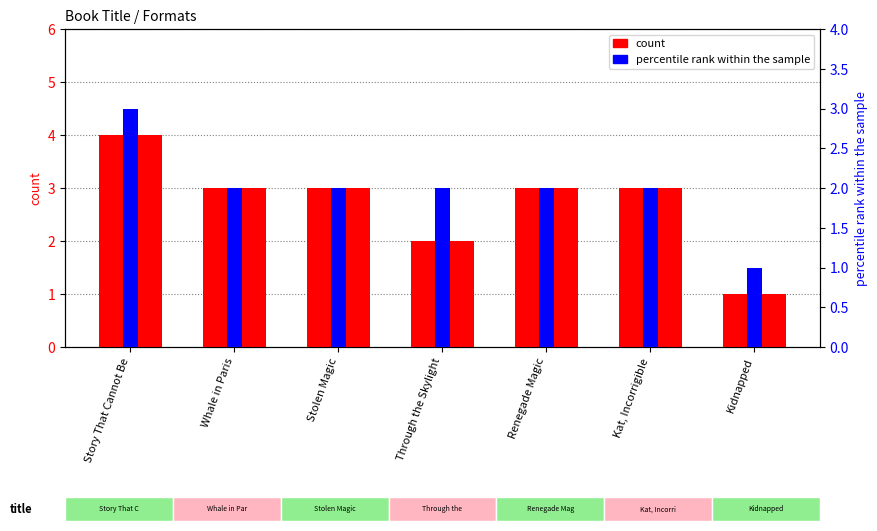

Which series has the largest total across all categories?

count